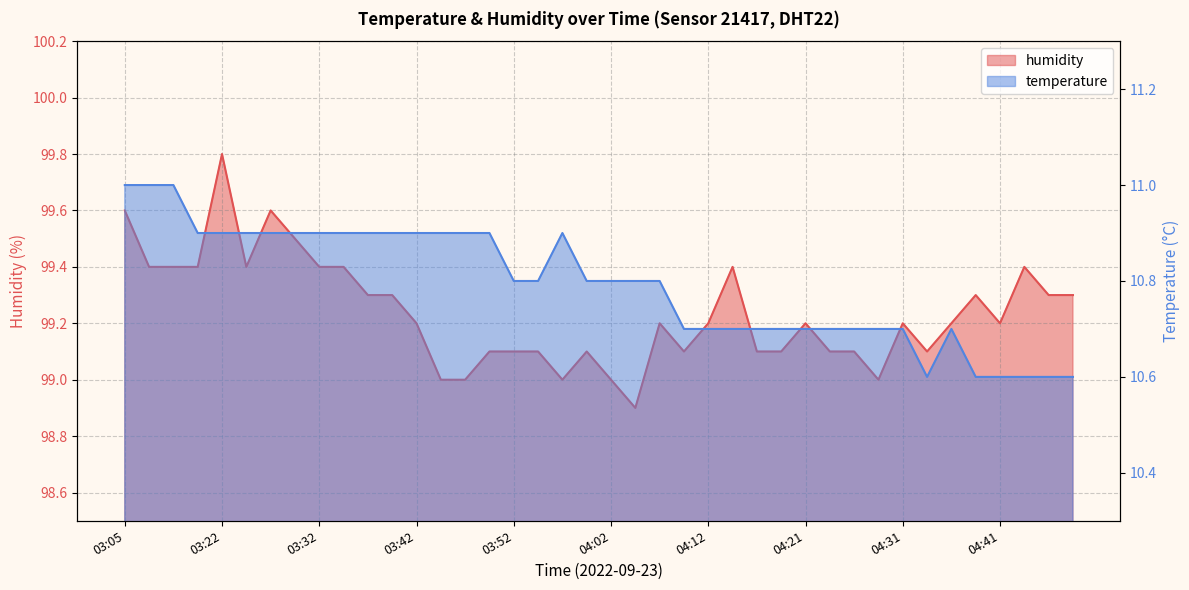

Reading right to left, list all the values displayed in this chart.

temperature: 04:48=10.6	04:46=10.6	04:43=10.6	04:41=10.6	04:39=10.6	04:36=10.7	04:34=10.6	04:31=10.7	04:29=10.7	04:26=10.7	04:24=10.7	04:21=10.7	04:19=10.7	04:17=10.7	04:14=10.7	04:12=10.7	04:09=10.7	04:07=10.8	04:04=10.8	04:02=10.8	03:59=10.8	03:57=10.9	03:55=10.8	03:52=10.8	03:50=10.9	03:47=10.9	03:45=10.9	03:42=10.9	03:40=10.9	03:37=10.9	03:34=10.9	03:32=10.9	03:29=10.9	03:27=10.9	03:24=10.9	03:22=10.9	03:19=10.9	03:13=11.0	03:11=11.0	03:05=11.0
humidity: 04:48=99.3	04:46=99.3	04:43=99.4	04:41=99.2	04:39=99.3	04:36=99.2	04:34=99.1	04:31=99.2	04:29=99.0	04:26=99.1	04:24=99.1	04:21=99.2	04:19=99.1	04:17=99.1	04:14=99.4	04:12=99.2	04:09=99.1	04:07=99.2	04:04=98.9	04:02=99.0	03:59=99.1	03:57=99.0	03:55=99.1	03:52=99.1	03:50=99.1	03:47=99.0	03:45=99.0	03:42=99.2	03:40=99.3	03:37=99.3	03:34=99.4	03:32=99.4	03:29=99.5	03:27=99.6	03:24=99.4	03:22=99.8	03:19=99.4	03:13=99.4	03:11=99.4	03:05=99.6